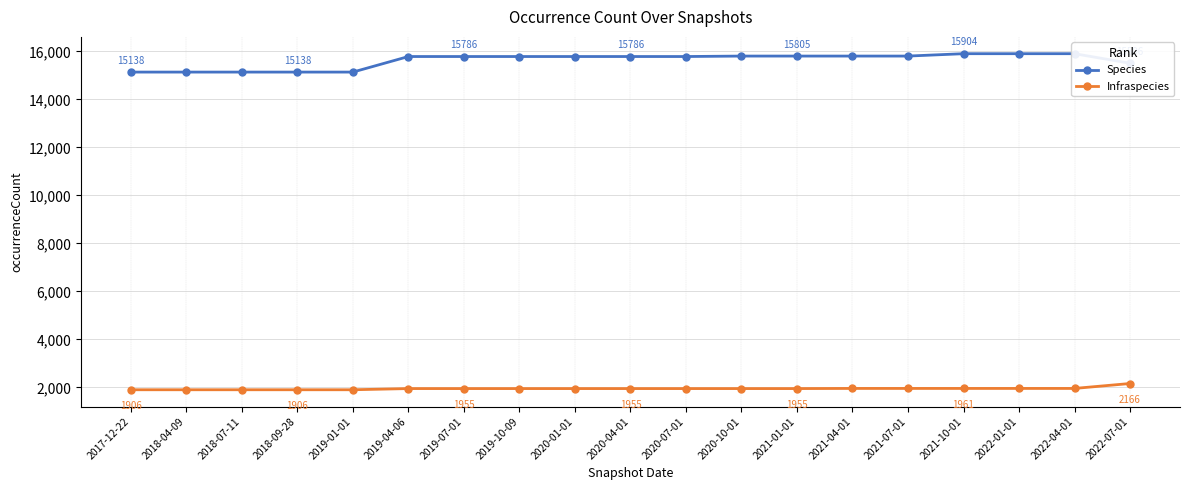

True or false: Species and Infraspecies intersect in this chart.

False